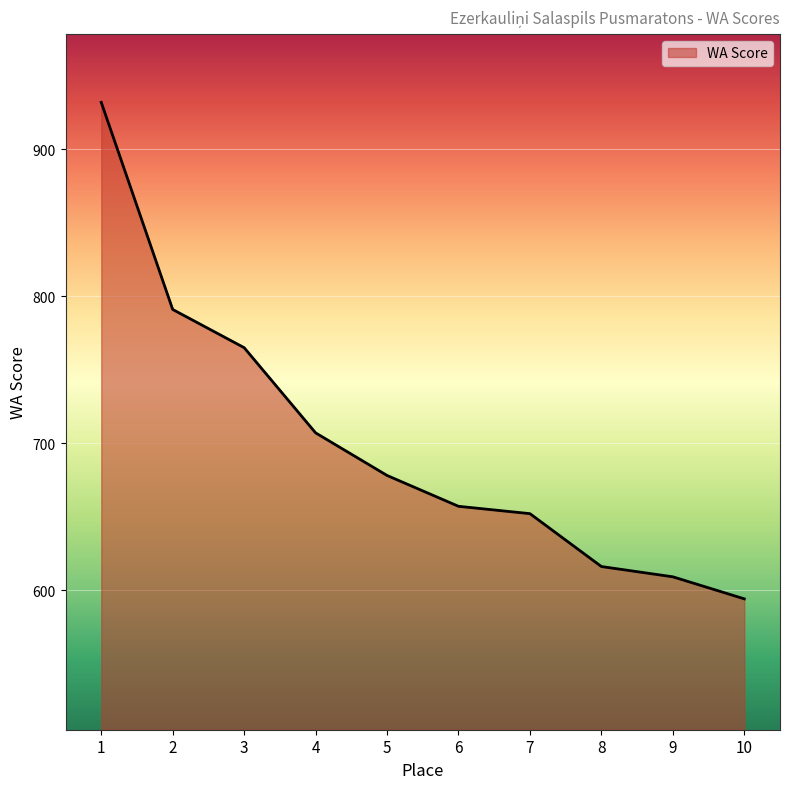

How many lines are shown in the chart?

1